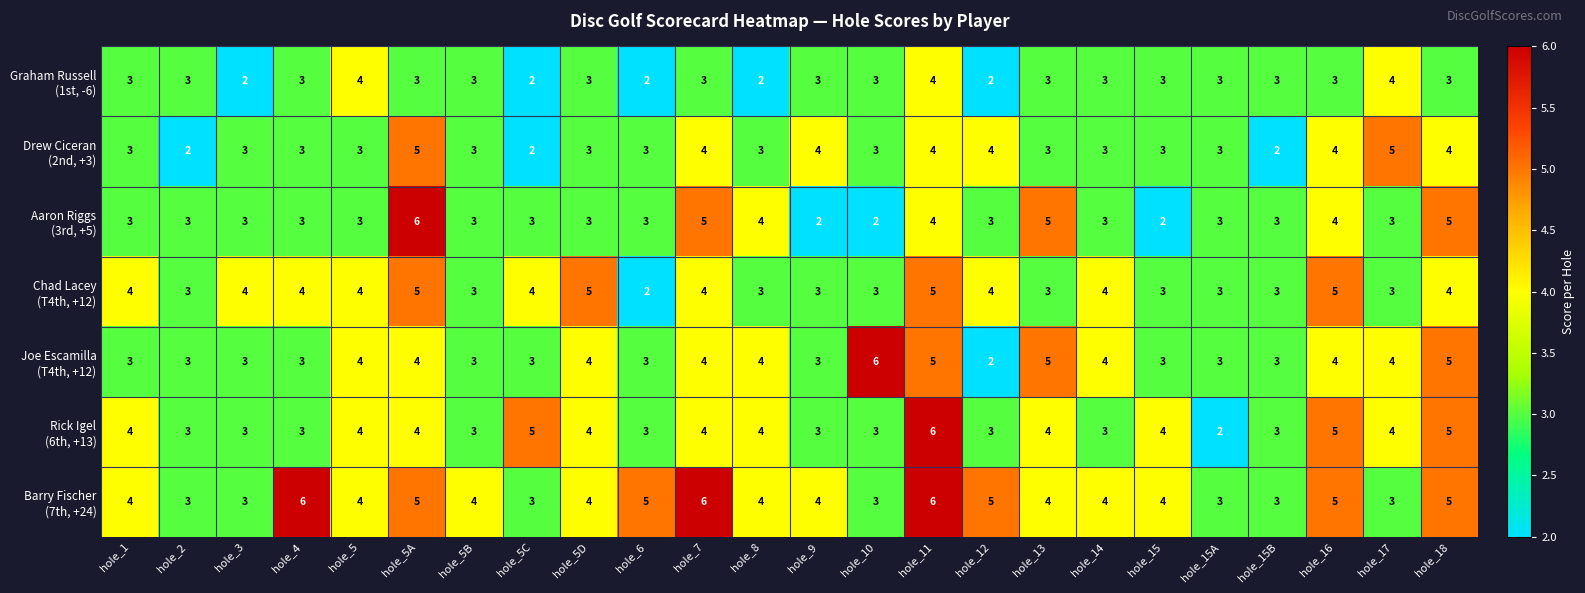

What is the total value across all series at hole_15B?

20